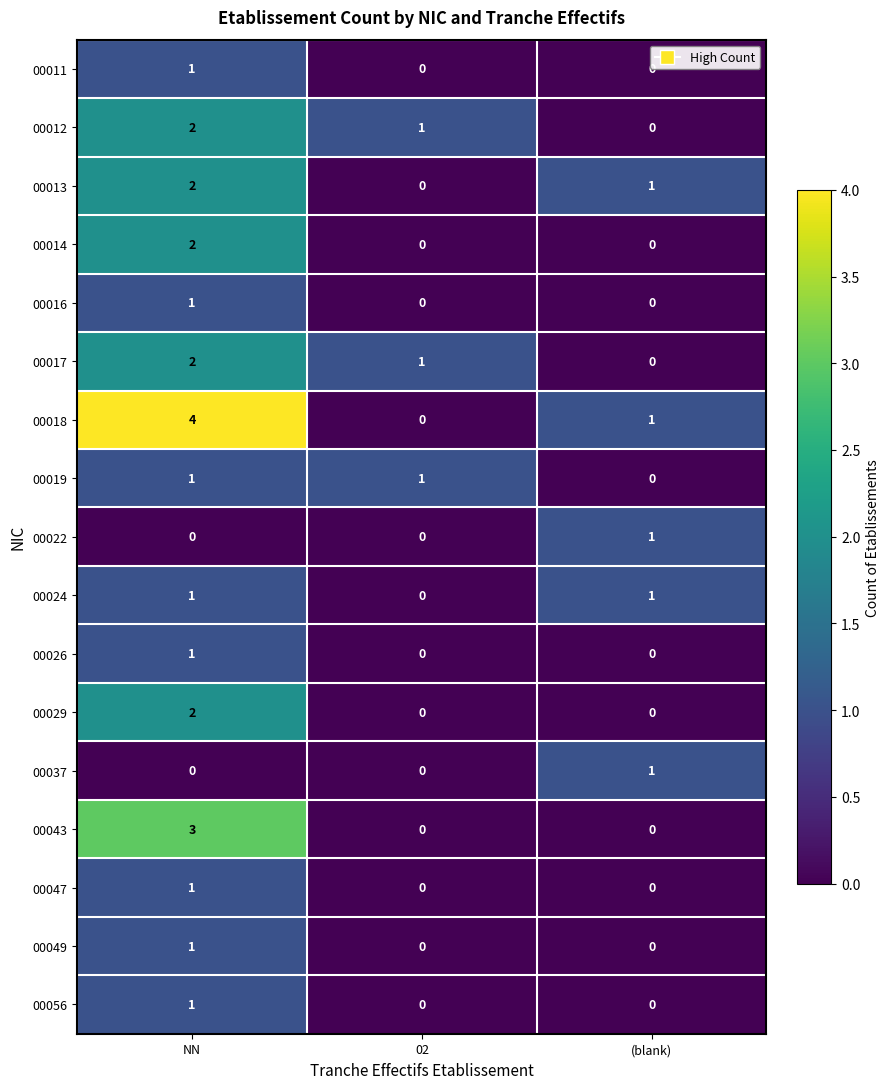

The value of 00012 at 02 is 0. True or false?

False